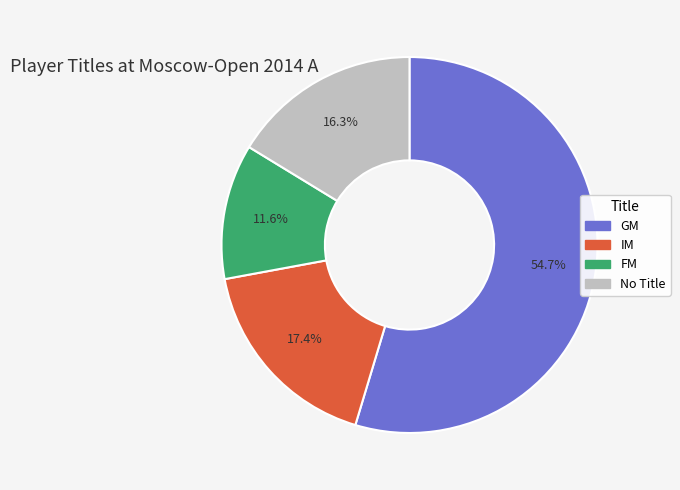

Is there a majority slice in this chart?

Yes